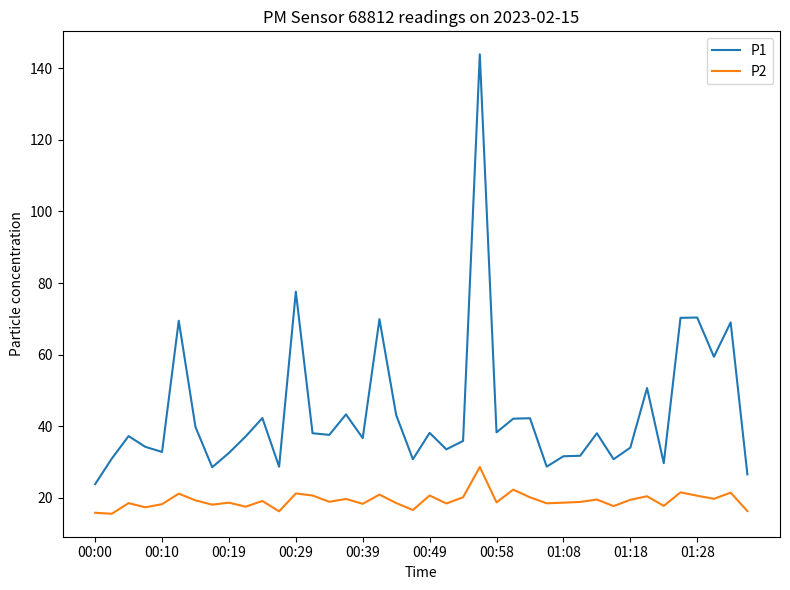

List the series in order of their overall mean, lowest first.

P2, P1